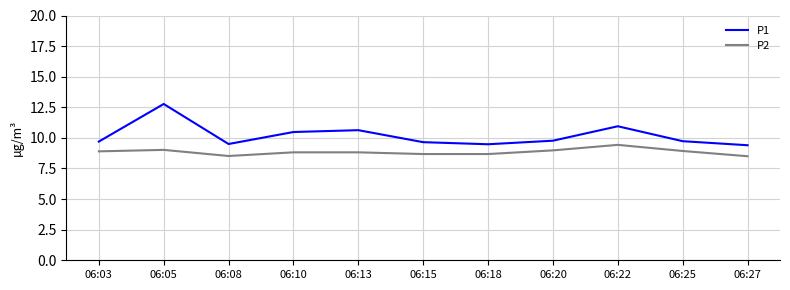

At which category is the sum across all series the highest?

06:05